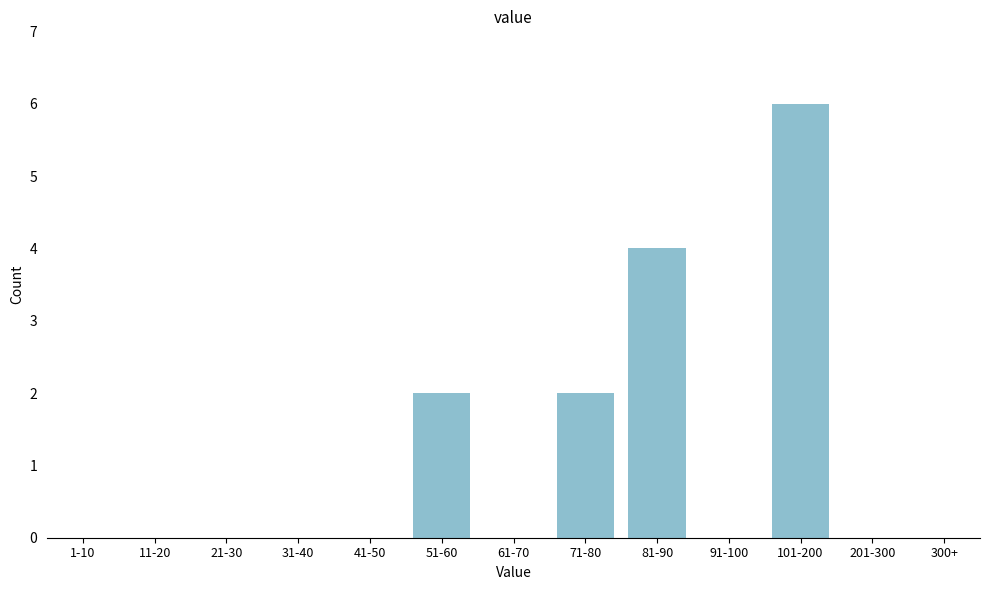

What is the sum of the values at 201-300 and 81-90?

4